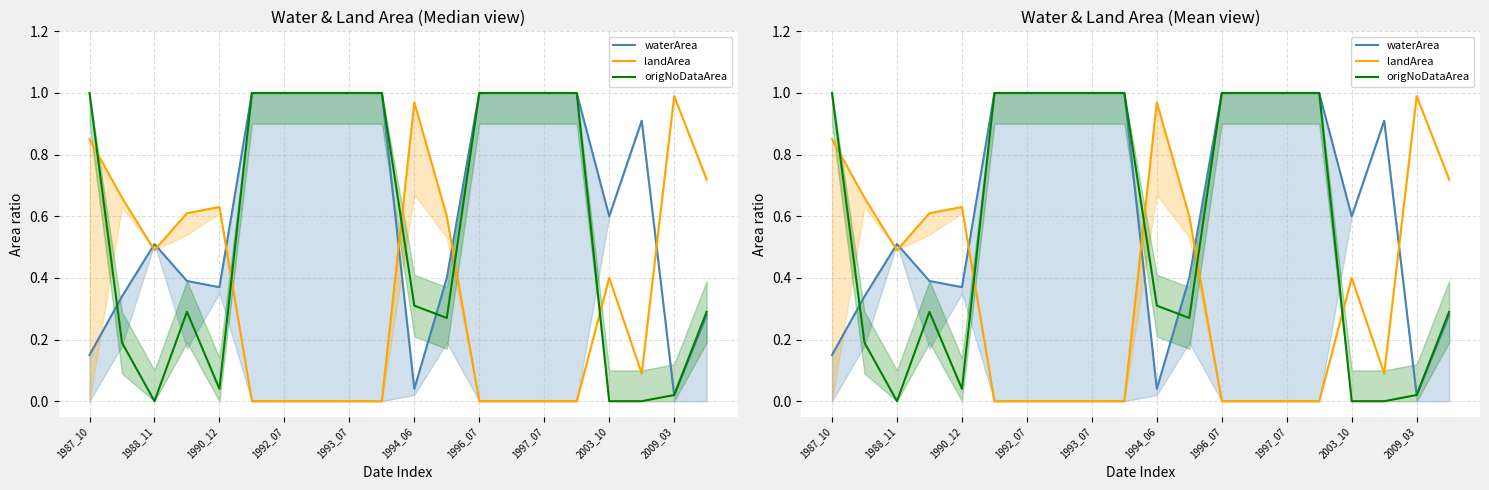

Between 16 and 17, which series saw the biggest shift?

waterArea